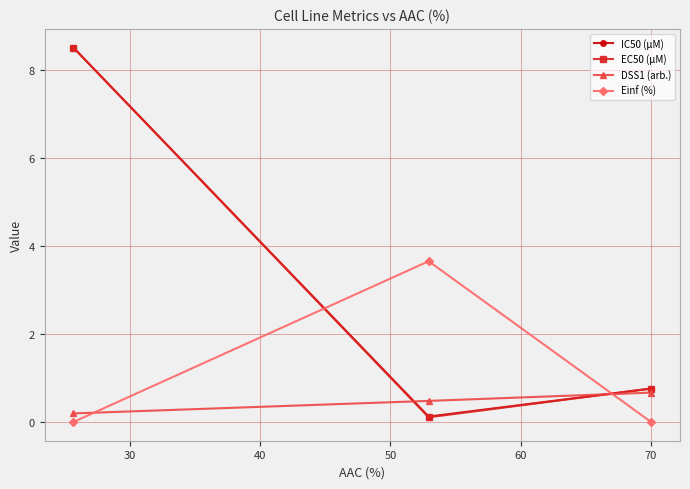

What is the maximum value for EC50 (µM)?

8.5